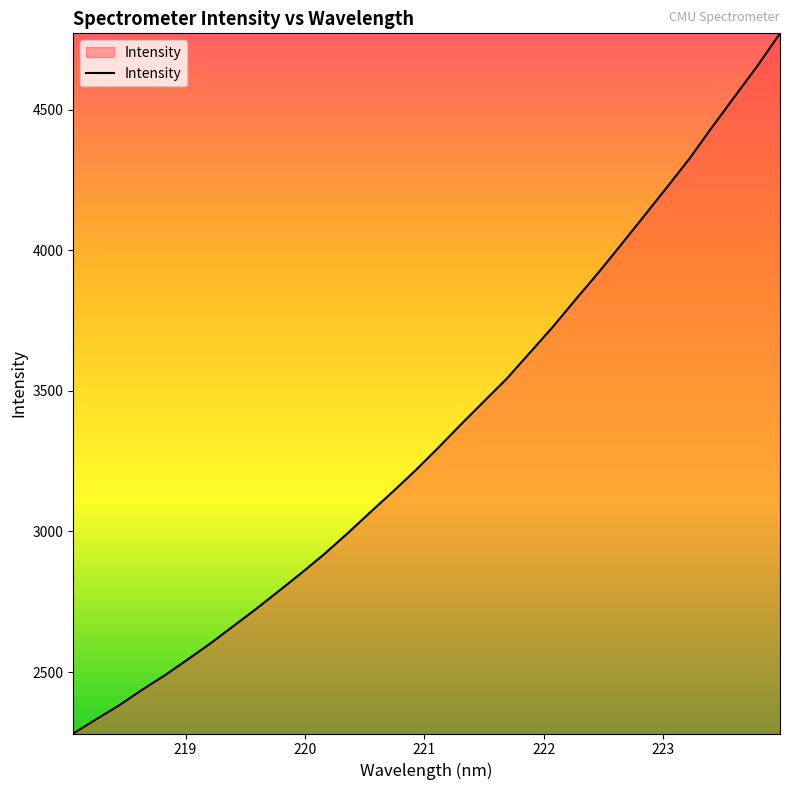

What is the difference between the maximum and minimum values?

2491.2